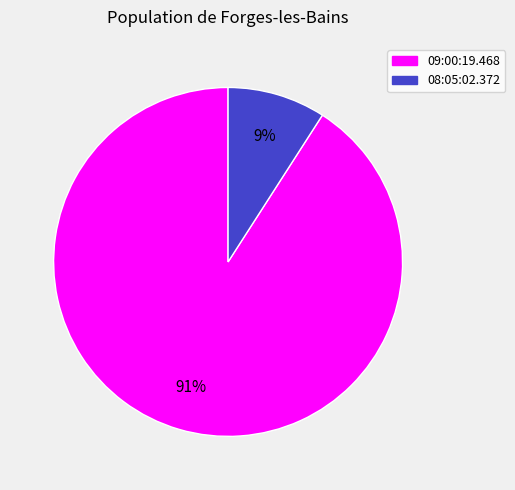

Does any single category account for the majority?

Yes